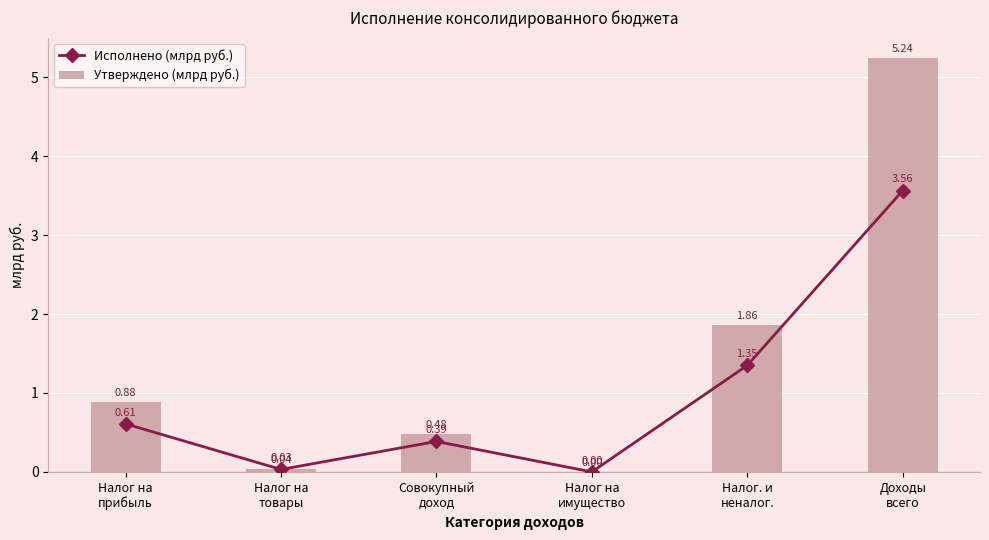

Are the bars grouped side by side (vs. stacked)?

Yes